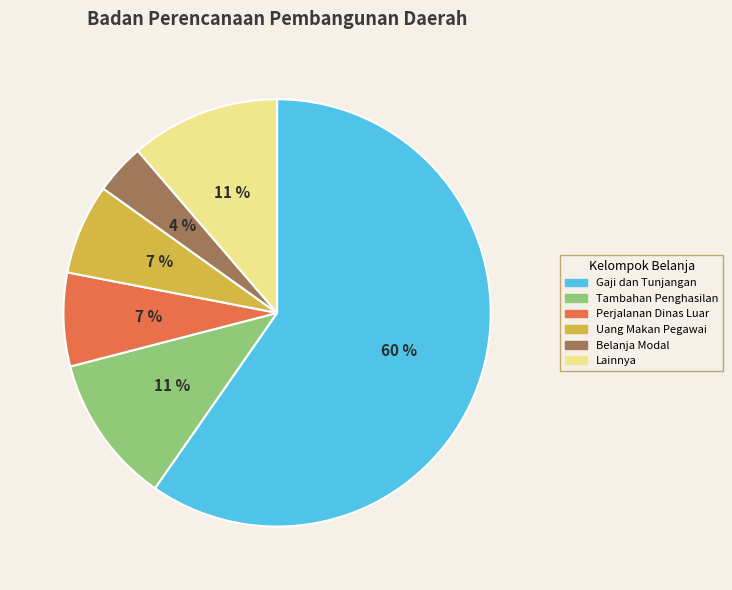

How many segments does this pie chart have?

6